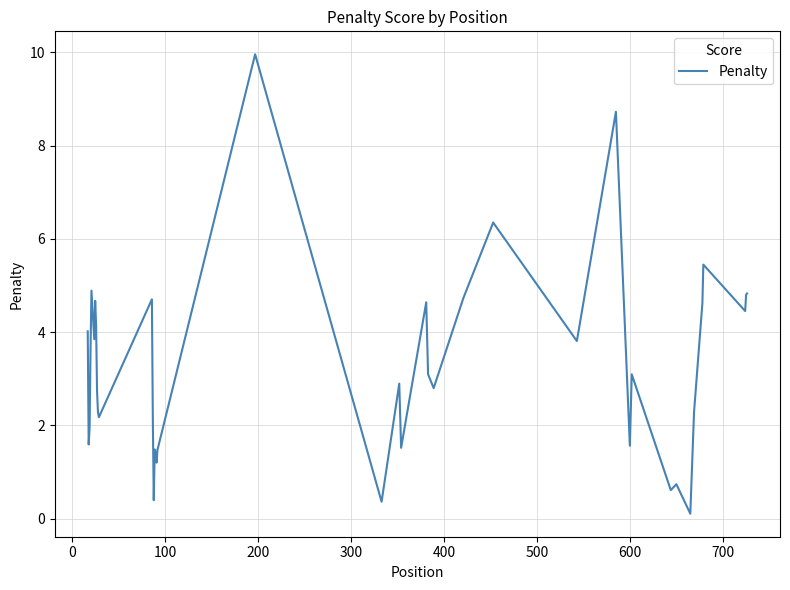

What is the difference between the maximum and minimum values?

9.9